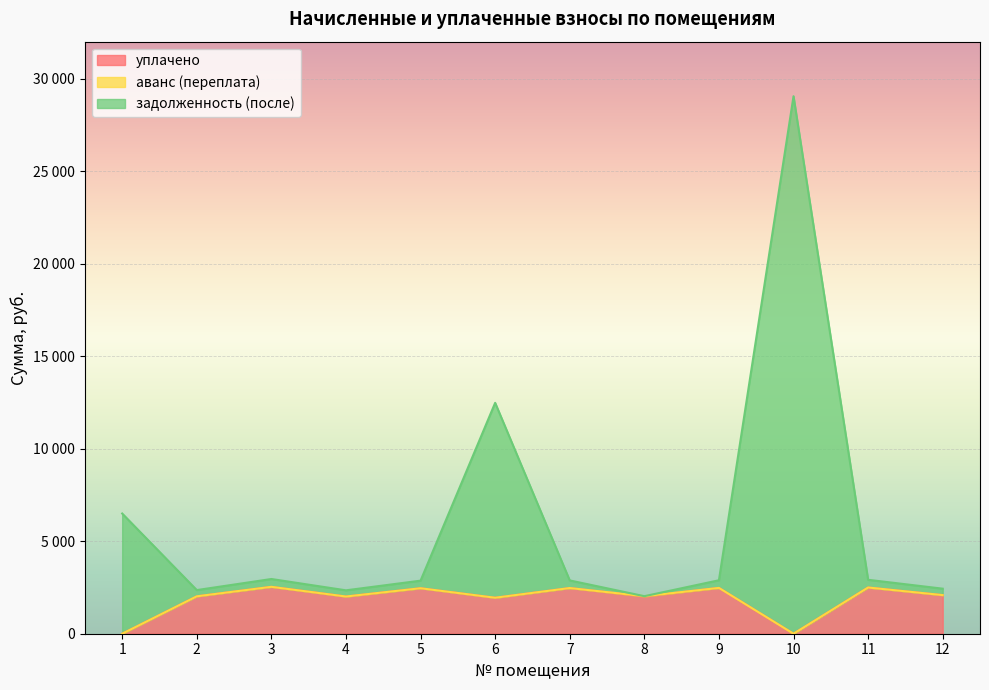

Rank the categories by уплачено value from lowest to highest.

1, 10, 6, 4, 8, 2, 12, 5, 7, 9, 11, 3